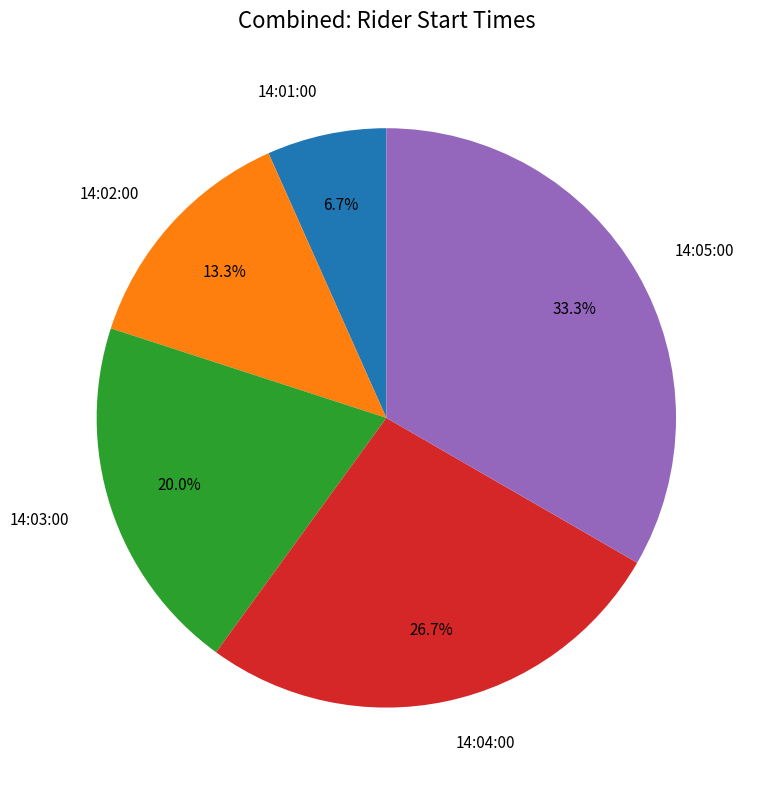

Which category has the smallest portion of the pie?

14:01:00